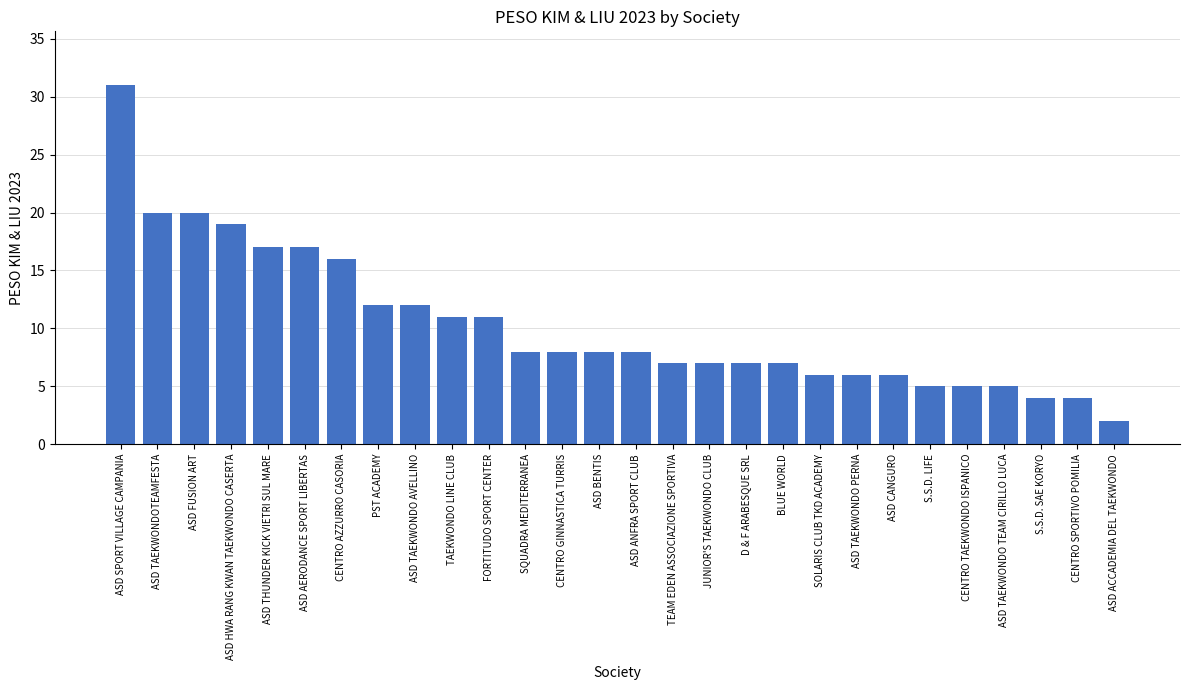

At which label does the data first exceed 8?

ASD SPORT VILLAGE CAMPANIA